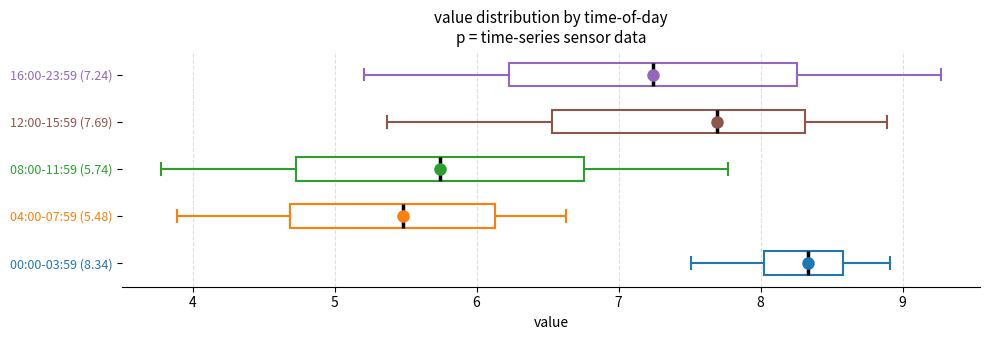

Where does the left whisker of the box for 12:00-15:59 (7.69) end on the x-axis? The values are not printed on the chart, so give them approximately, as read against the axis.

5.4